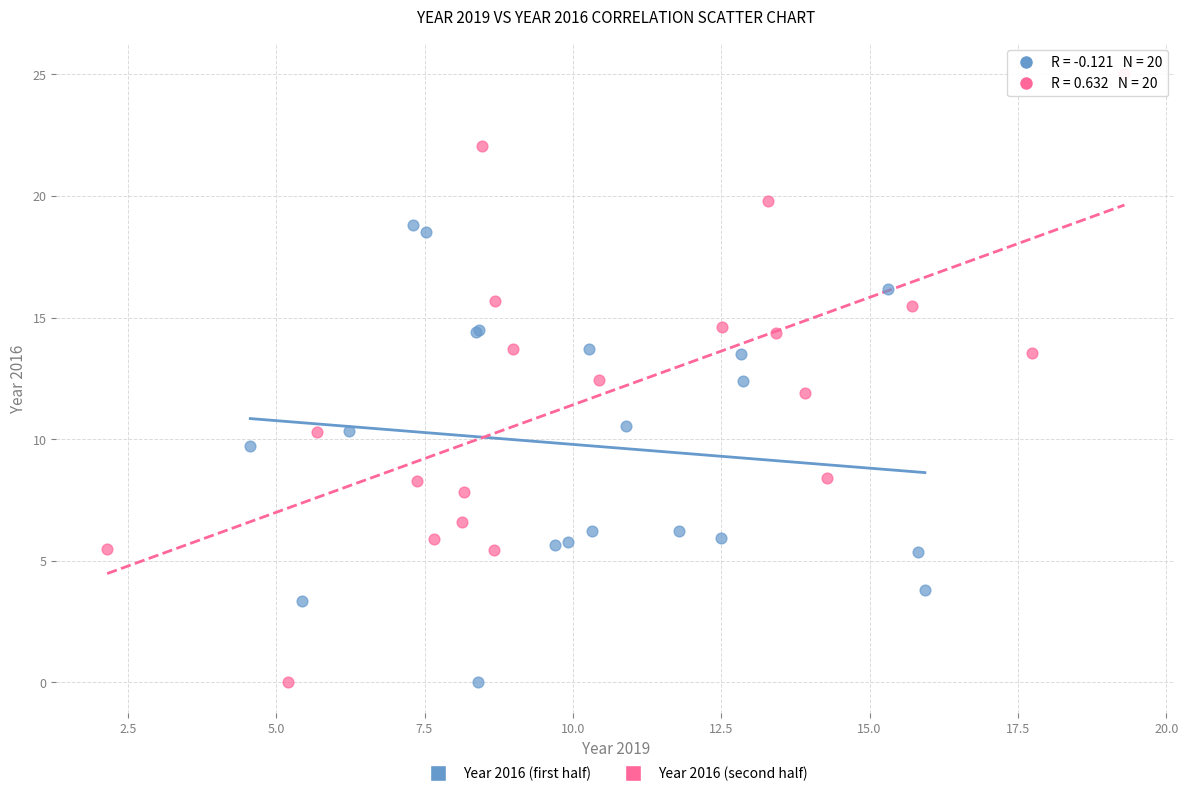

Which series has the largest Y range (max minus min)?

Year 2016 (second half)